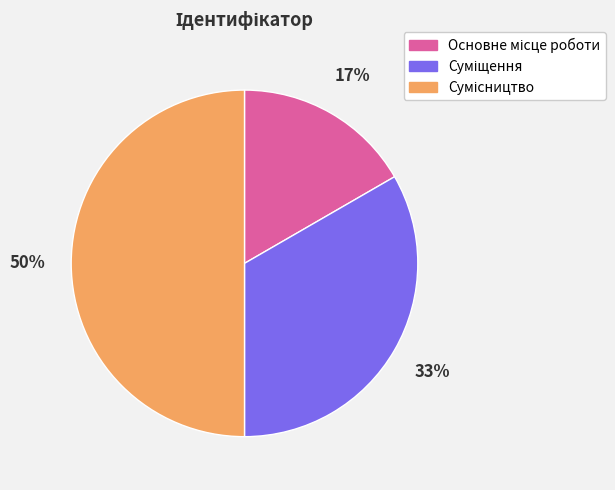

To the nearest percent, what is the difference between the largest and smallest slice percentages?

33%